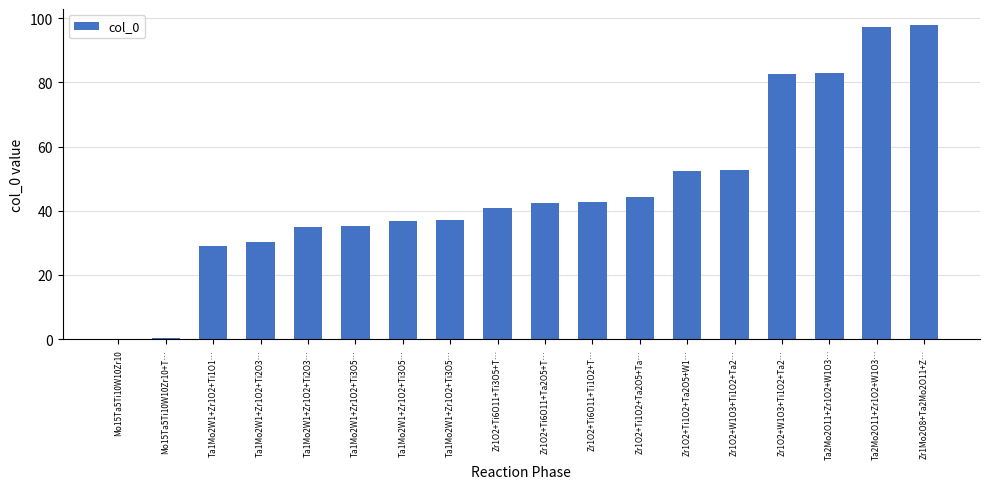

What is the greatest value displayed?

98.0